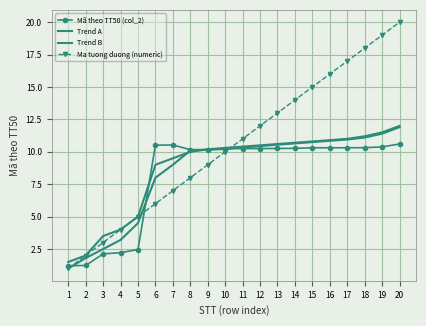

True or false: Ma tuong duong (numeric) has more than 0 interior local peaks.

False